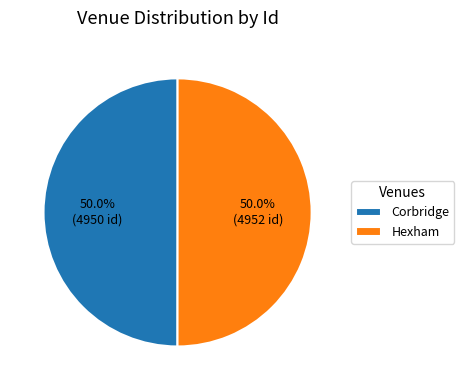

To the nearest percent, what percentage of the pie is Corbridge?

50%